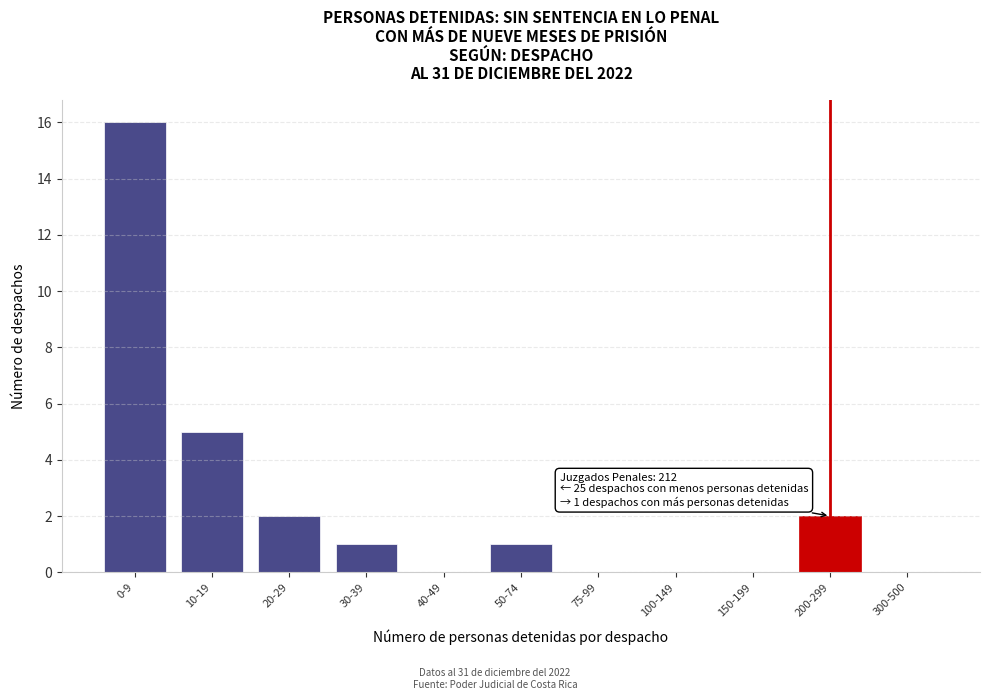

Reading left to right, list all the values displayed in this chart.

0-9=16	10-19=5	20-29=2	30-39=1	40-49=0	50-74=1	75-99=0	100-149=0	150-199=0	200-299=2	300-500=0